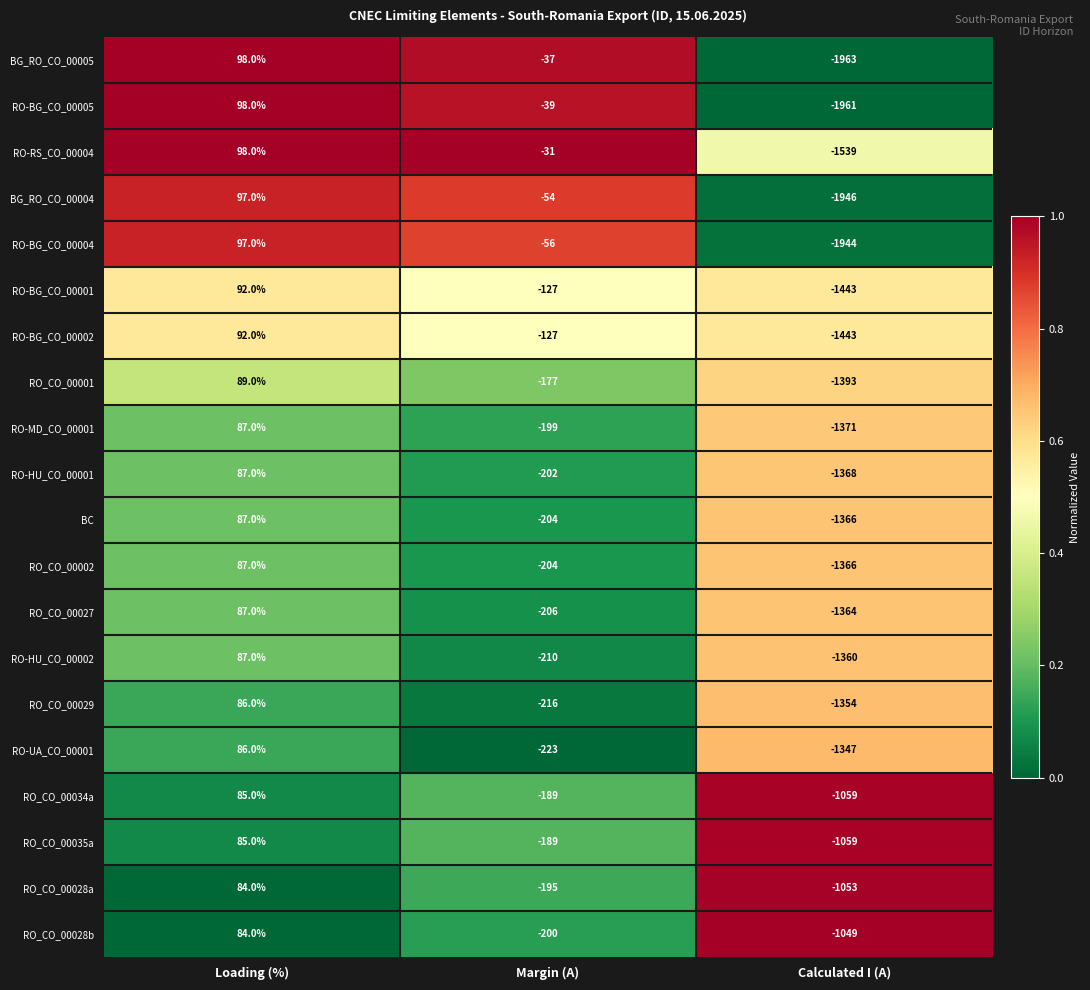

Which series changed the most between Loading (%) and Calculated I (A)?

BG_RO_CO_00005